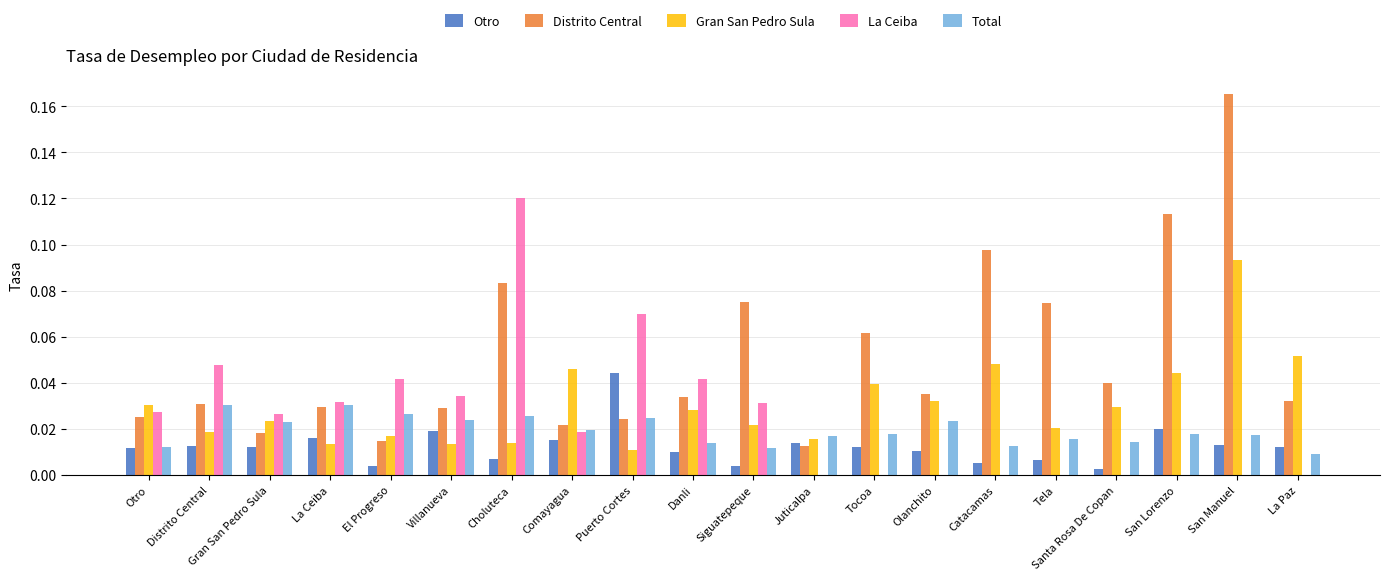

True or false: Distrito Central has a value of 0.2 at Catacamas.

False